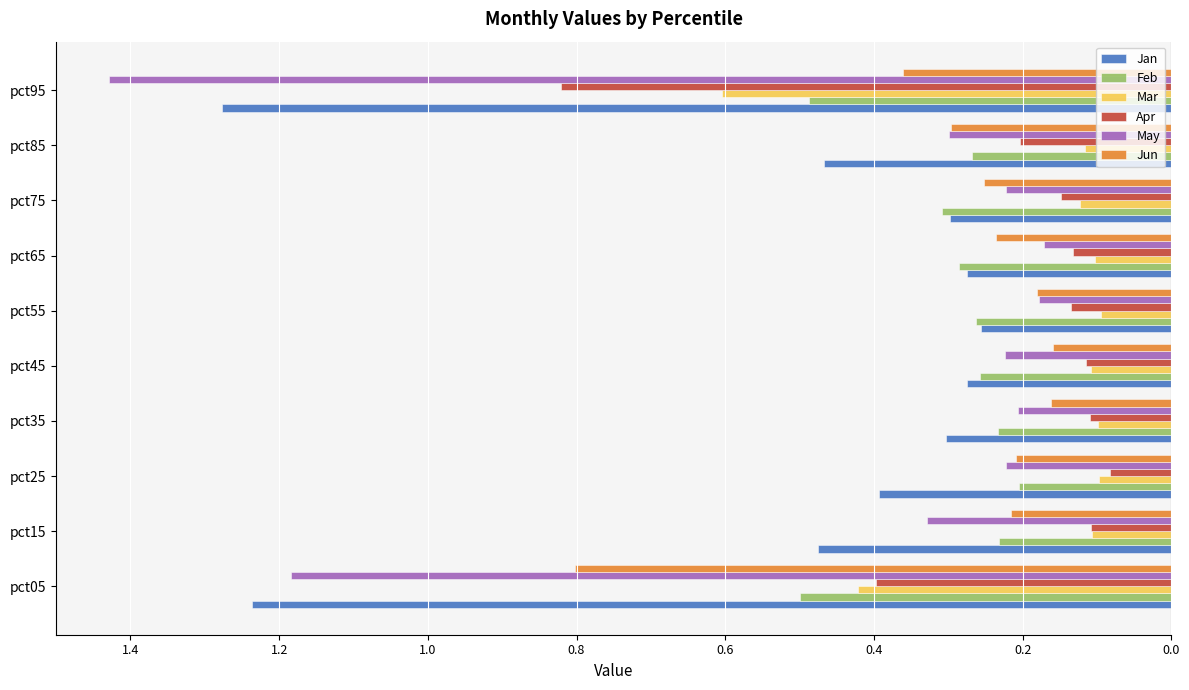

Reading left to right, extract all data points from this chart.

Jan: -1.2	-0.5	-0.4	-0.3	-0.3	-0.3	-0.3	-0.3	-0.5	-1.3
Feb: -0.5	-0.2	-0.2	-0.2	-0.3	-0.3	-0.3	-0.3	-0.3	-0.5
Mar: -0.4	-0.1	-0.1	-0.1	-0.1	-0.1	-0.1	-0.1	-0.1	-0.6
Apr: -0.4	-0.1	-0.1	-0.1	-0.1	-0.1	-0.1	-0.1	-0.2	-0.8
May: -1.2	-0.3	-0.2	-0.2	-0.2	-0.2	-0.2	-0.2	-0.3	-1.4
Jun: -0.8	-0.2	-0.2	-0.2	-0.2	-0.2	-0.2	-0.3	-0.3	-0.4